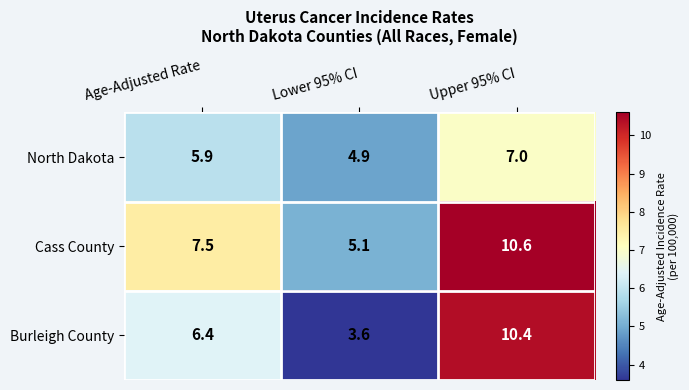

How many data points in Cass County are less than 7?

1